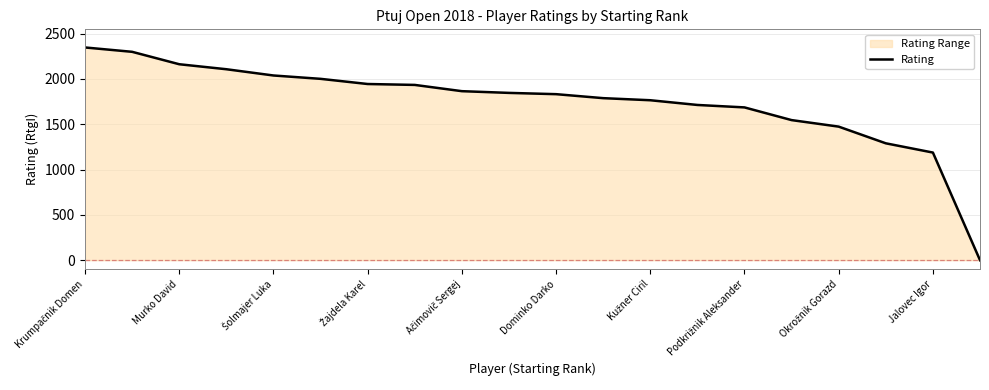

Is it true that the value at 11 is 1787?

True